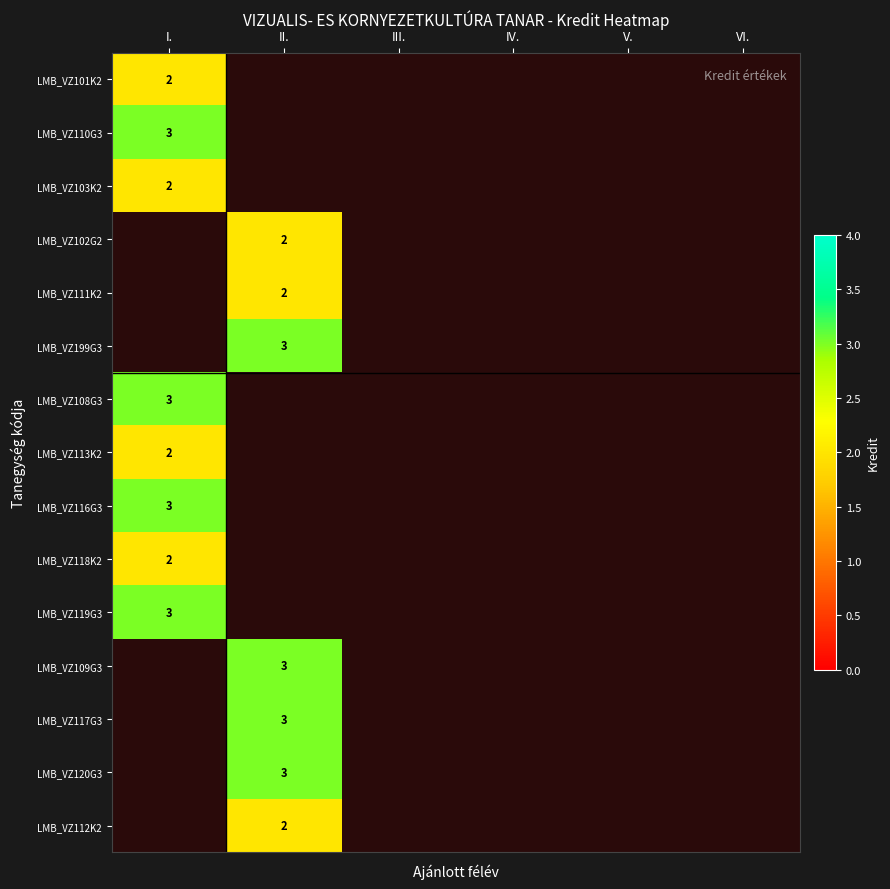

At which category does the chart reach its peak across all series?

I.